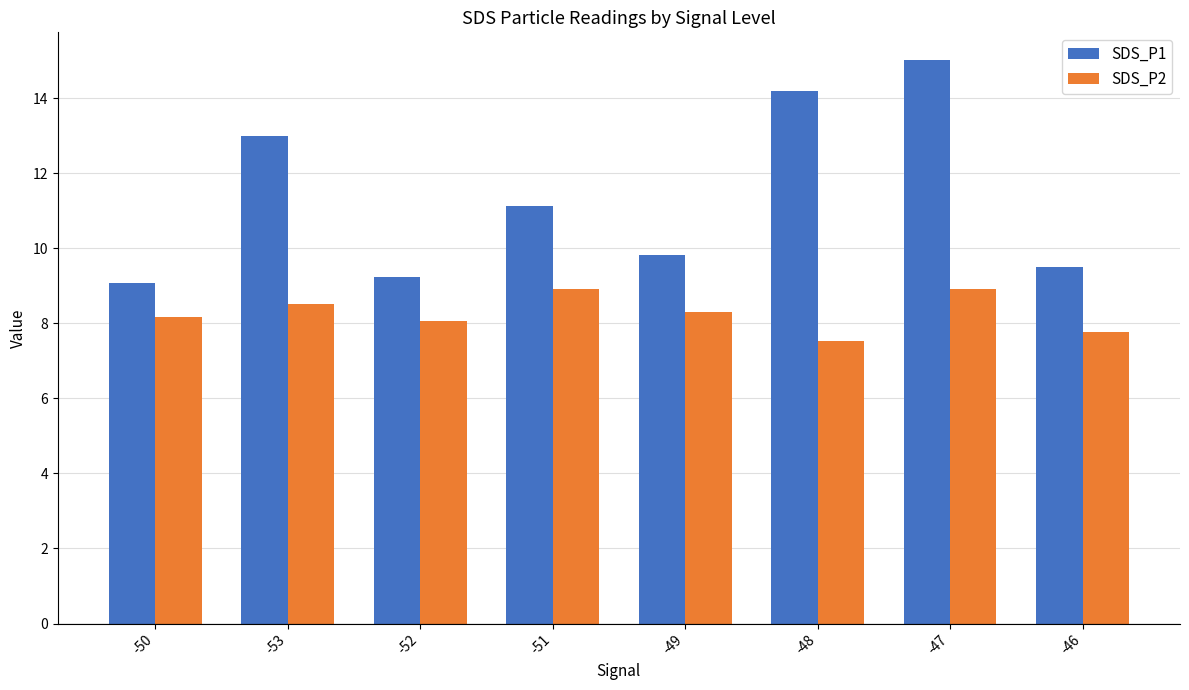

What is the sum of all SDS_P2 values?

66.1